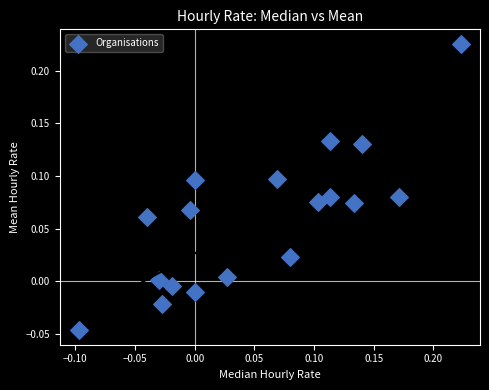

What is the range of Y values (max minus min)?

0.3